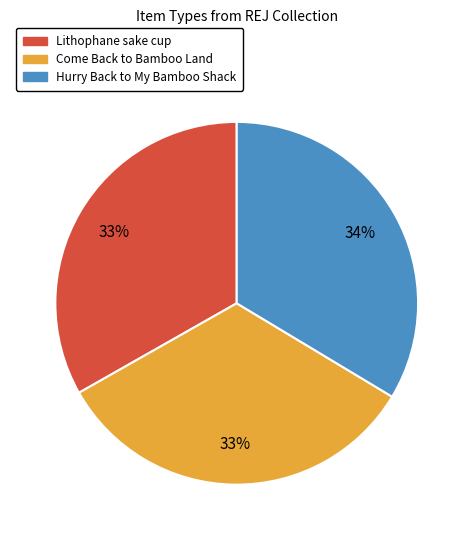

True or false: Hurry Back to My Bamboo Shack accounts for 34% of the total.

True